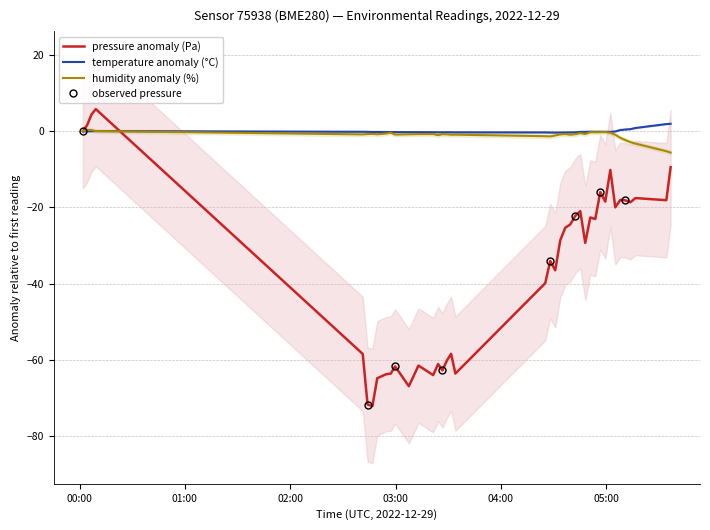

In temperature, how many points are lower than both neighbors (excluding endpoints)?

4